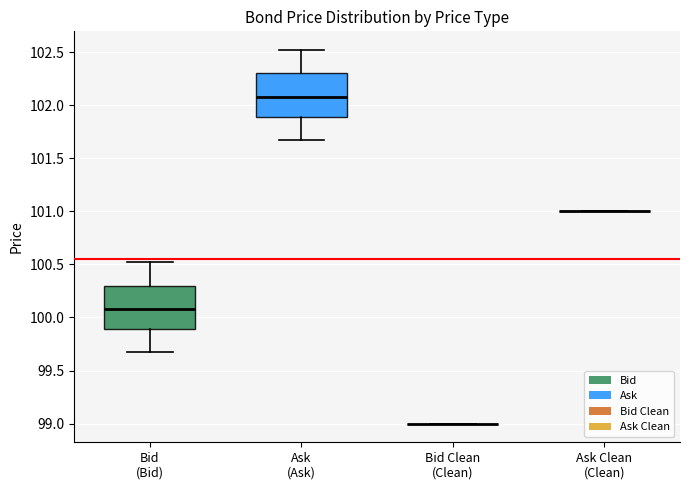

Reading left to right, transcribe this box plot: for each box, give where its median line is, the range the box spans, and where its two whiskers end, as read against the y-axis. The values are not printed on the chart, so give them approximately, as read against the axis.

Bid (Bid): median 100.10, box 99.90 to 100.30, whiskers 99.65 to 100.50
Ask (Ask): median 102.10, box 101.90 to 102.30, whiskers 101.65 to 102.50
Bid Clean (Clean): box collapsed to a line at 99.00, whiskers 99.00 to 99.00
Ask Clean (Clean): box collapsed to a line at 101.00, whiskers 101.00 to 101.00